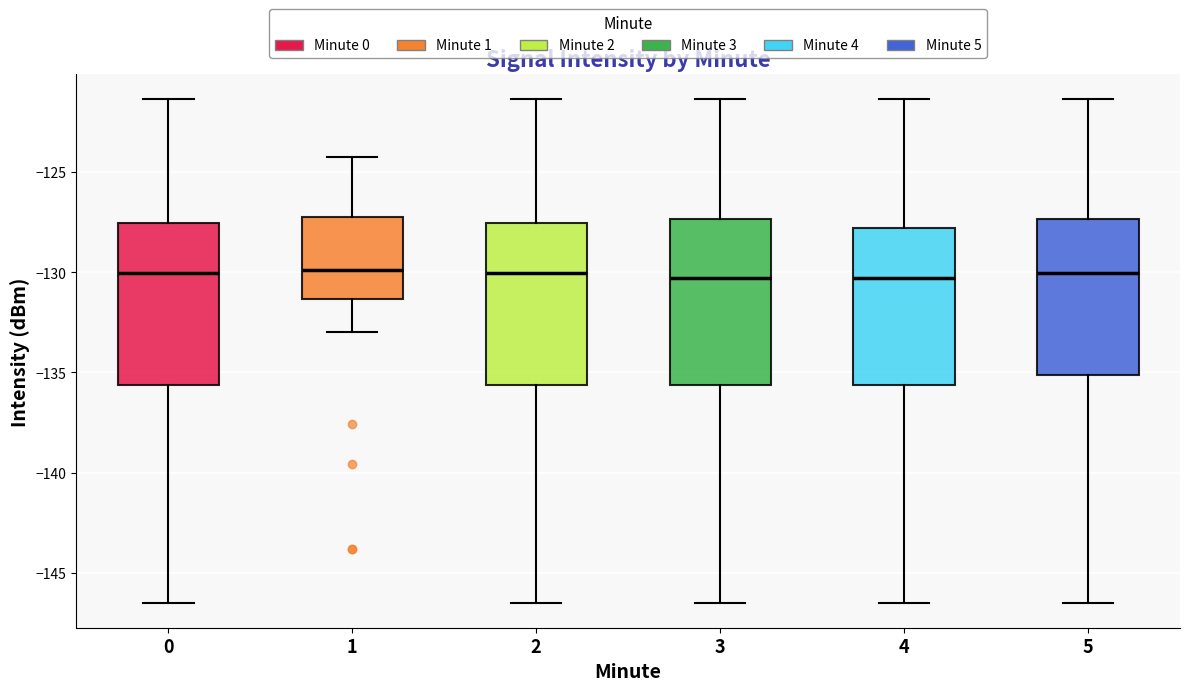

Reading left to right, read every box against the y-axis: the position of its median line, the range the box covers, and the ends of its whiskers. The values are not printed on the chart, so give them approximately, as read against the axis.

0: median -130.0, box -135.5 to -127.5, whiskers -146.5 to -121.5
1: median -130.0, box -131.5 to -127.0, whiskers -133.0 to -124.0
2: median -130.0, box -135.5 to -127.5, whiskers -146.5 to -121.5
3: median -130.5, box -135.5 to -127.5, whiskers -146.5 to -121.5
4: median -130.5, box -135.5 to -128.0, whiskers -146.5 to -121.5
5: median -130.0, box -135.0 to -127.5, whiskers -146.5 to -121.5